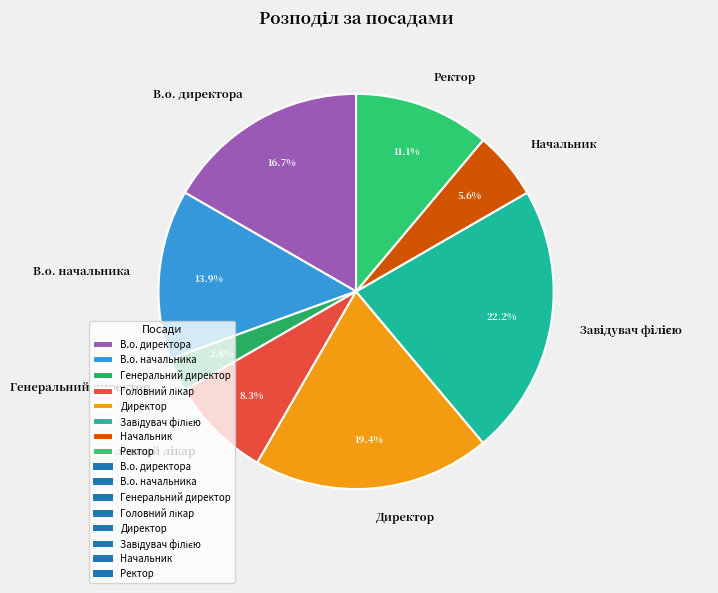

What percentage is NOT represented by В.о. директора?

83.3%